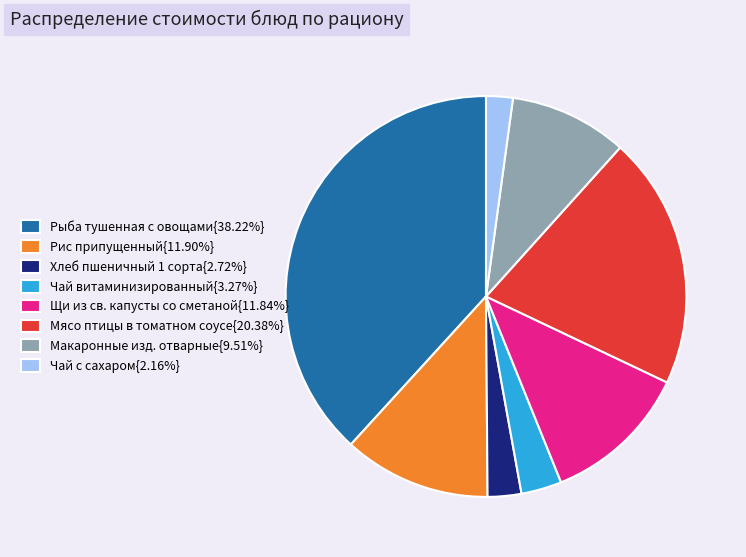

Does Рис припущенный{11.90%} represent more than half of the total?

No